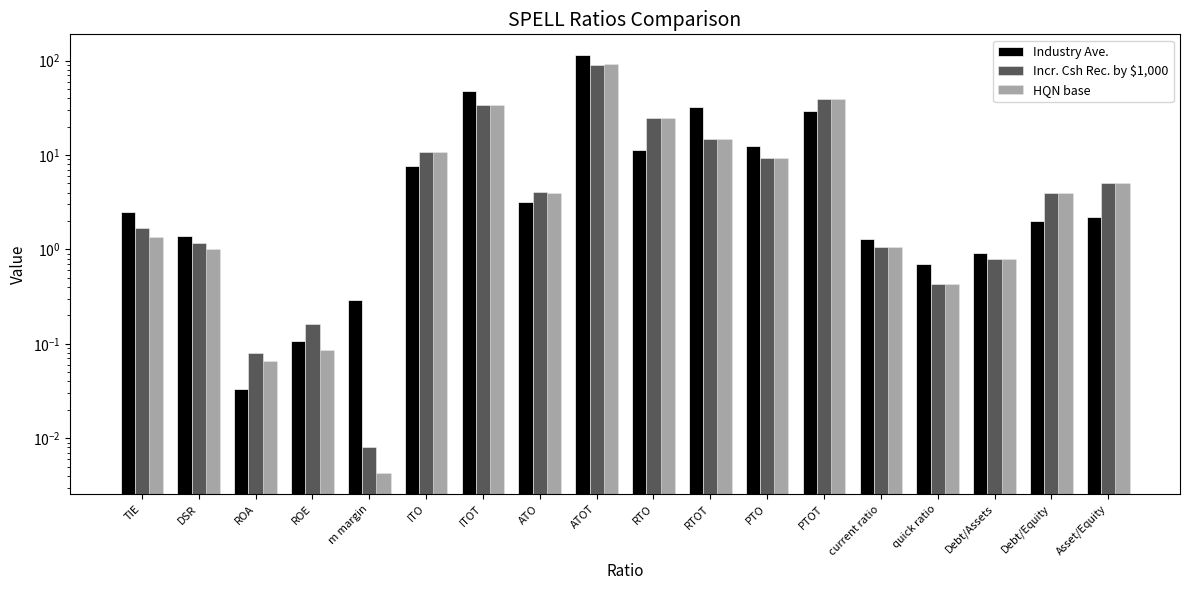

How many categories are shown in the chart?

18